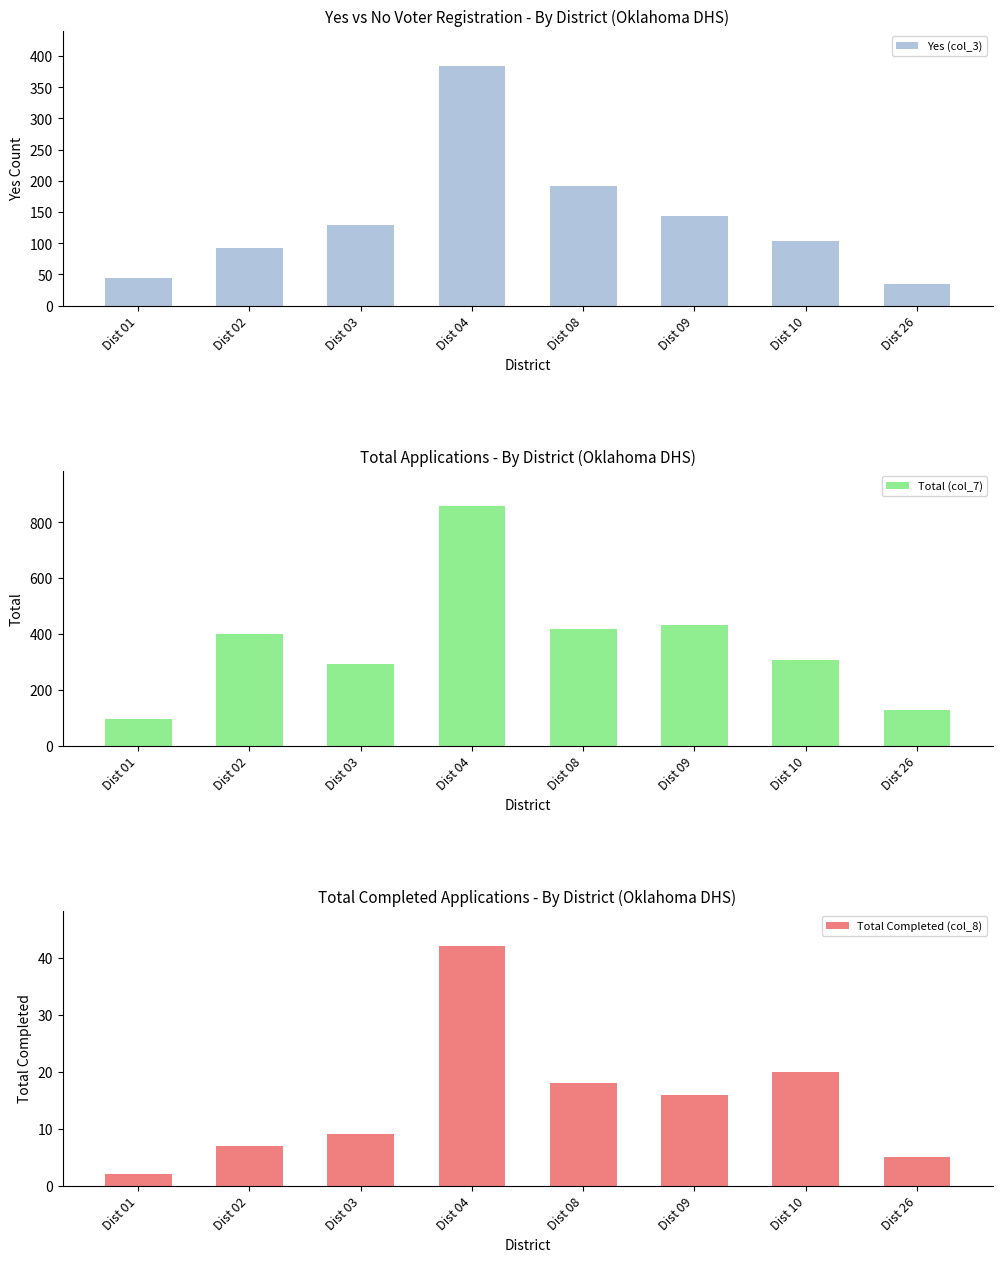

Rank the categories by Total Completed (col_8) value from lowest to highest.

Dist 01, Dist 26, Dist 02, Dist 03, Dist 09, Dist 08, Dist 10, Dist 04